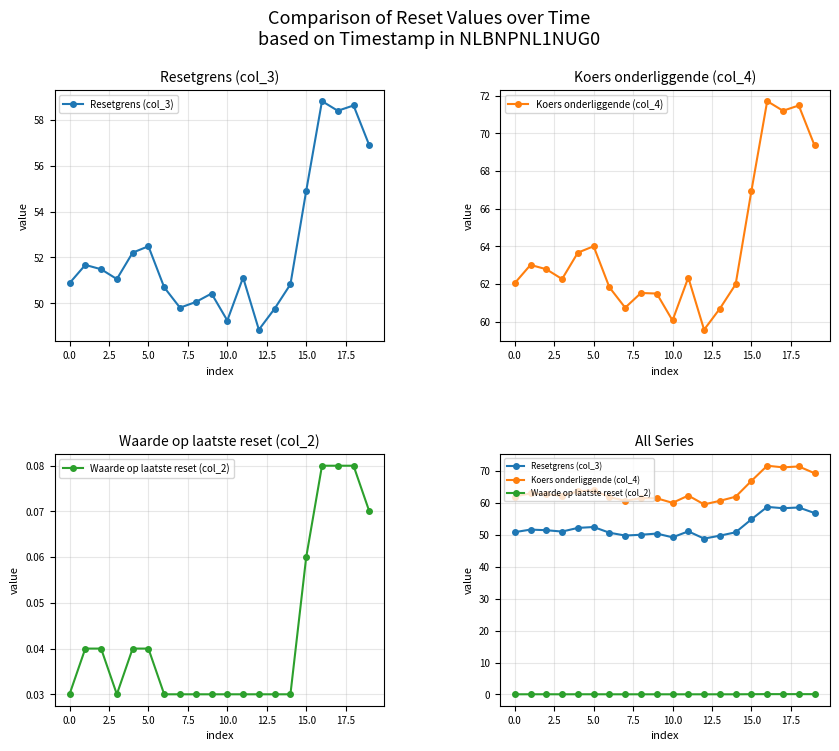

Reading left to right, what are all the values shown in this chart?

Resetgrens (col_3): 50.9	51.7	51.5	51.1	52.2	52.5	50.7	49.8	50.1	50.4	49.3	51.1	48.9	49.8	50.8	54.9	58.8	58.4	58.6	56.9
Koers onderliggende (col_4): 62.0	63.0	62.8	62.3	63.7	64.0	61.8	60.8	61.5	61.5	60.1	62.4	59.6	60.7	62.0	67.0	71.7	71.2	71.5	69.4
Waarde op laatste reset (col_2): 0.0	0.0	0.0	0.0	0.0	0.0	0.0	0.0	0.0	0.0	0.0	0.0	0.0	0.0	0.0	0.1	0.1	0.1	0.1	0.1